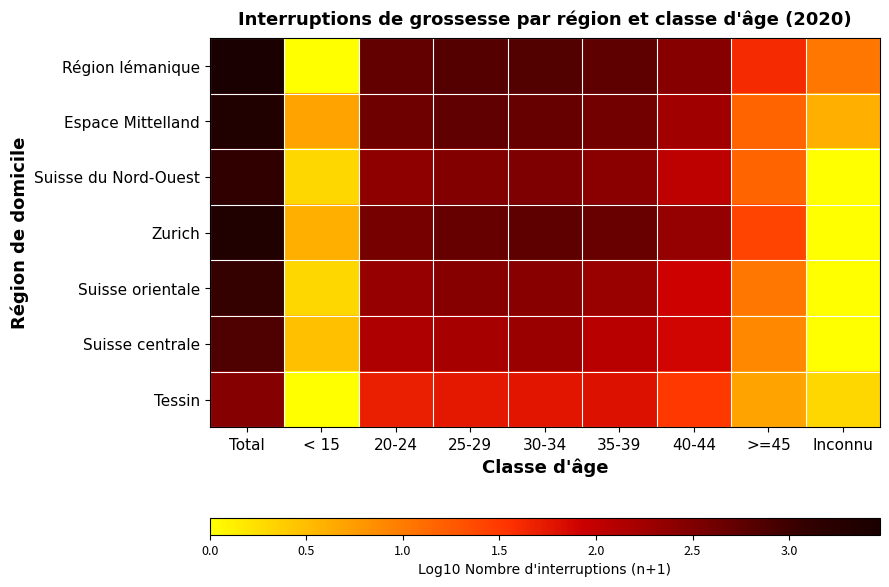

Which has a higher value, 25-29 or 20-24?

25-29